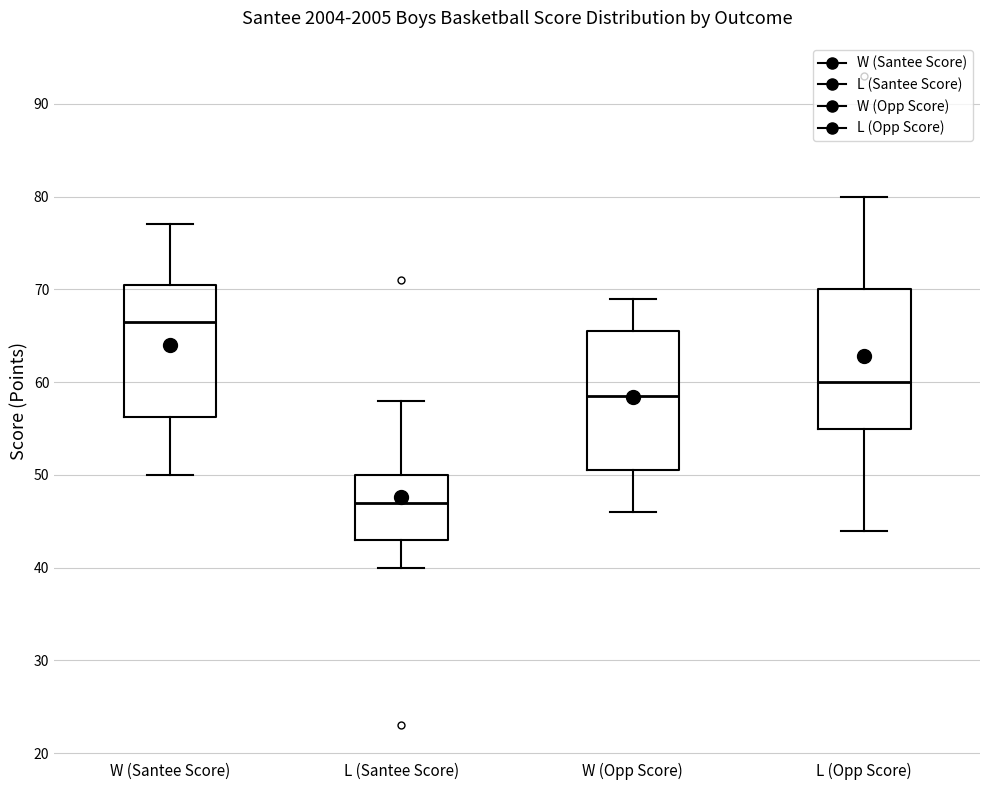

Reading left to right, read every box against the y-axis: the position of its median line, the range the box covers, and the ends of its whiskers. The values are not printed on the chart, so give them approximately, as read against the axis.

W (Santee Score): median 67, box 56 to 71, whiskers 50 to 77
L (Santee Score): median 47, box 43 to 50, whiskers 40 to 58
W (Opp Score): median 59, box 51 to 66, whiskers 46 to 69
L (Opp Score): median 60, box 55 to 70, whiskers 44 to 80